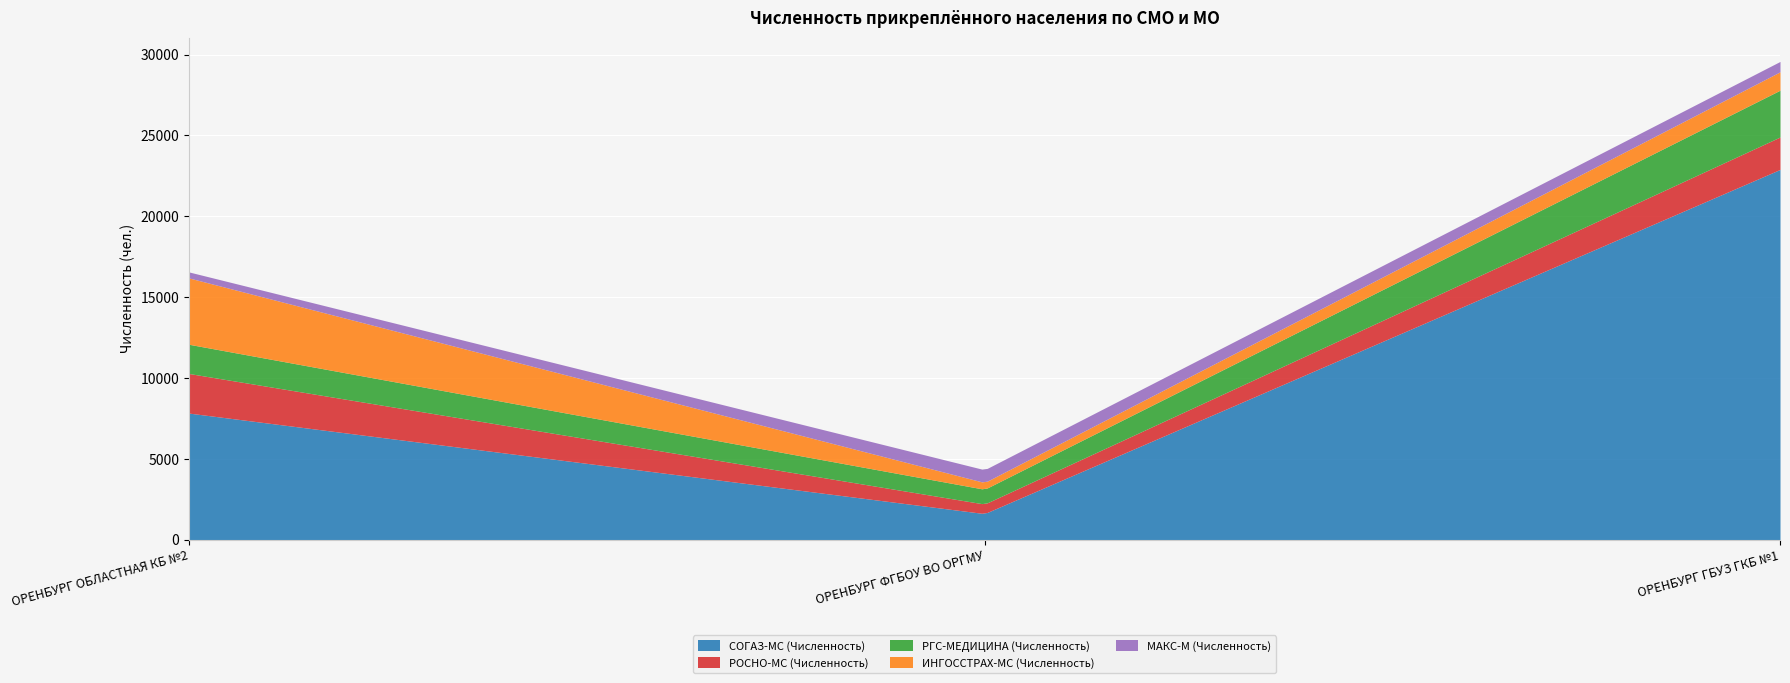

Which series has the largest total across all categories?

СОГАЗ-МС (Численность)